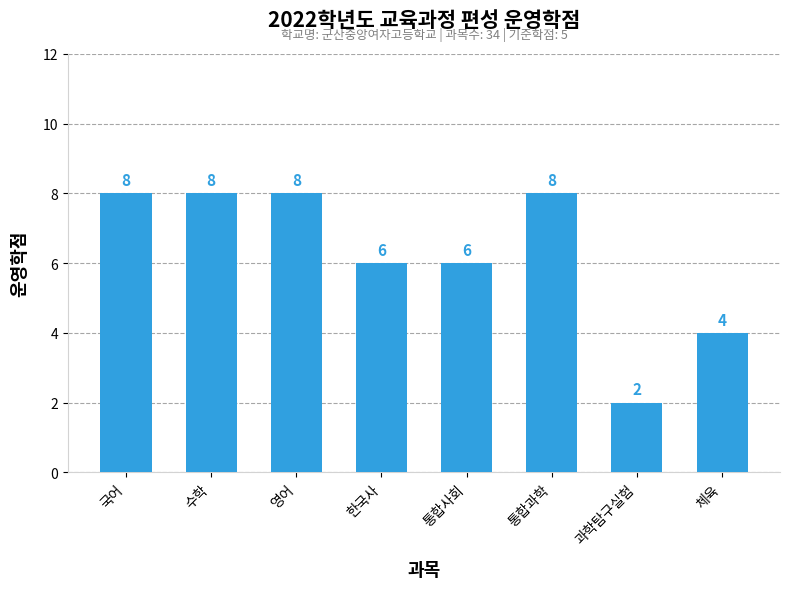

Reading left to right, list all the values displayed in this chart.

국어=8	수학=8	영어=8	한국사=6	통합사회=6	통합과학=8	과학탐구실험=2	체육=4